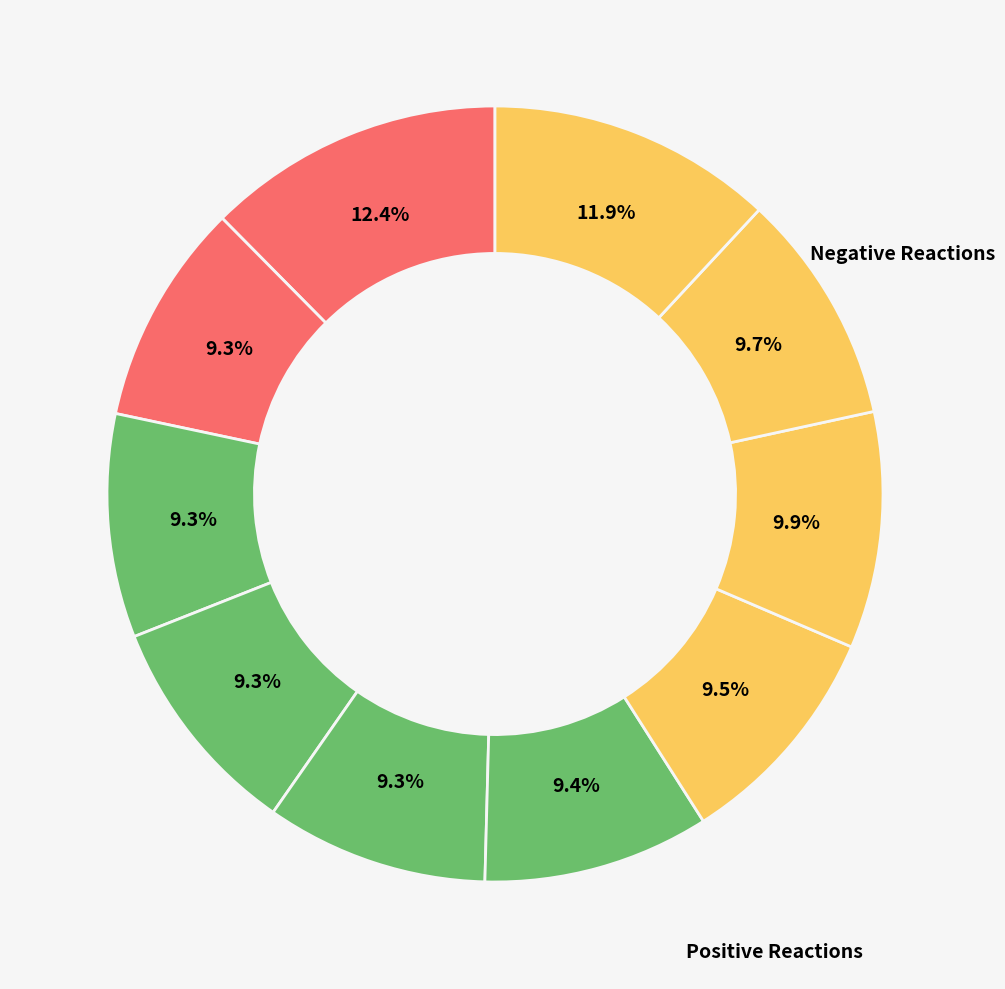

Count the number of slices in the pie.

10